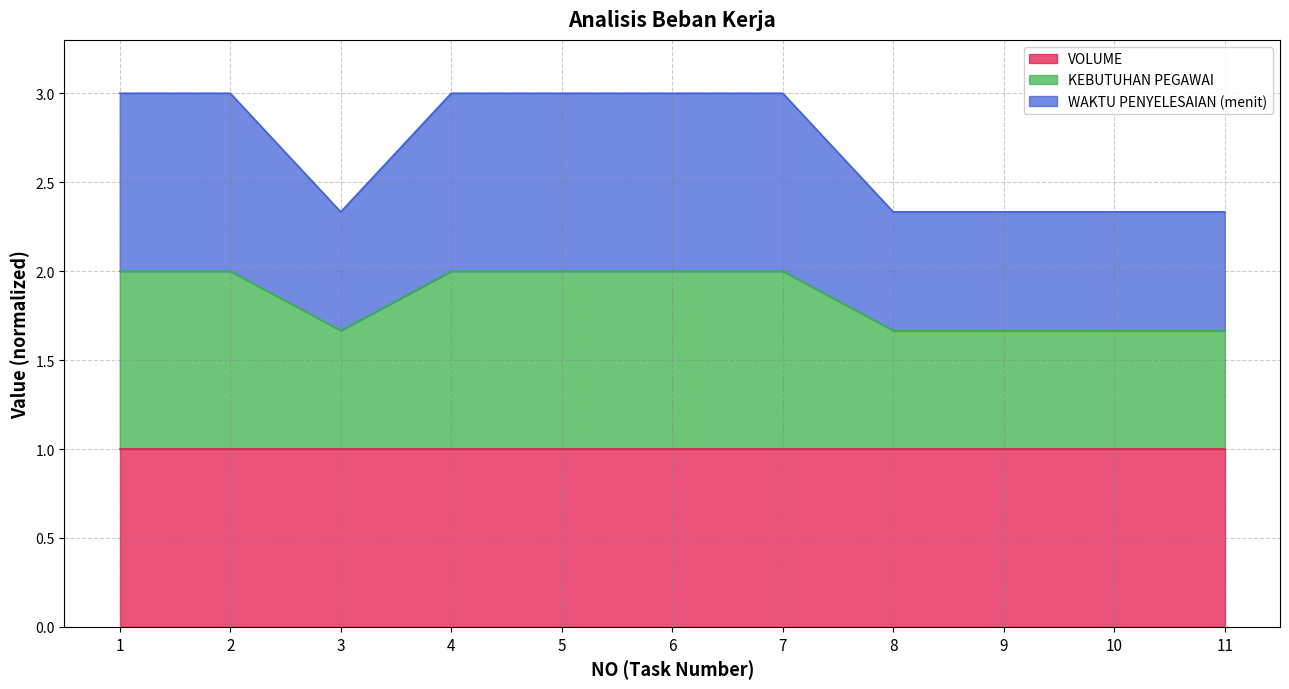

What is the greatest value displayed?

3.0